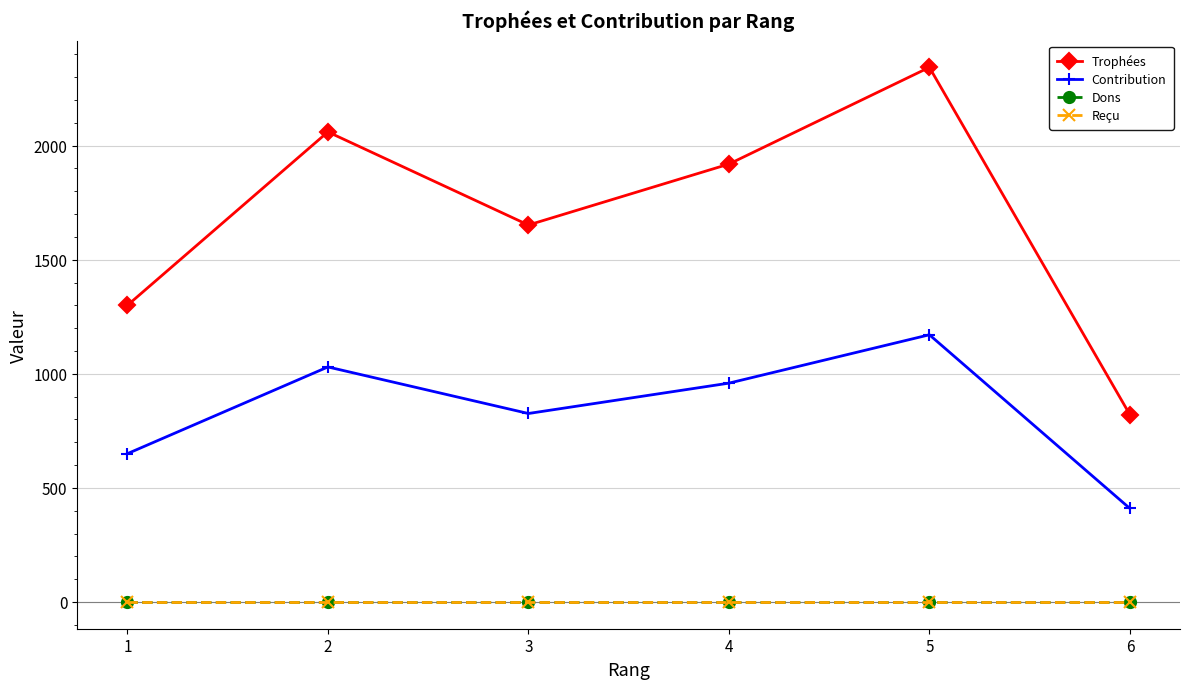

Does the chart have visible grid lines?

Yes